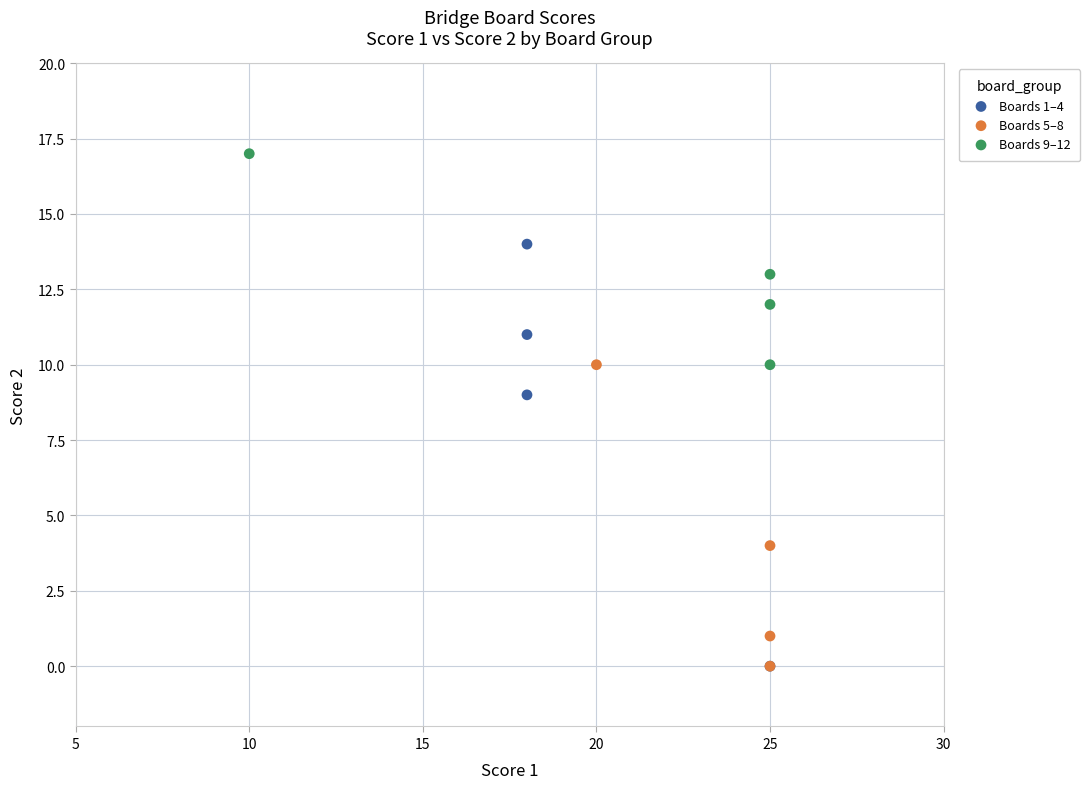

Which series reaches the maximum Y coordinate?

Boards 9–12